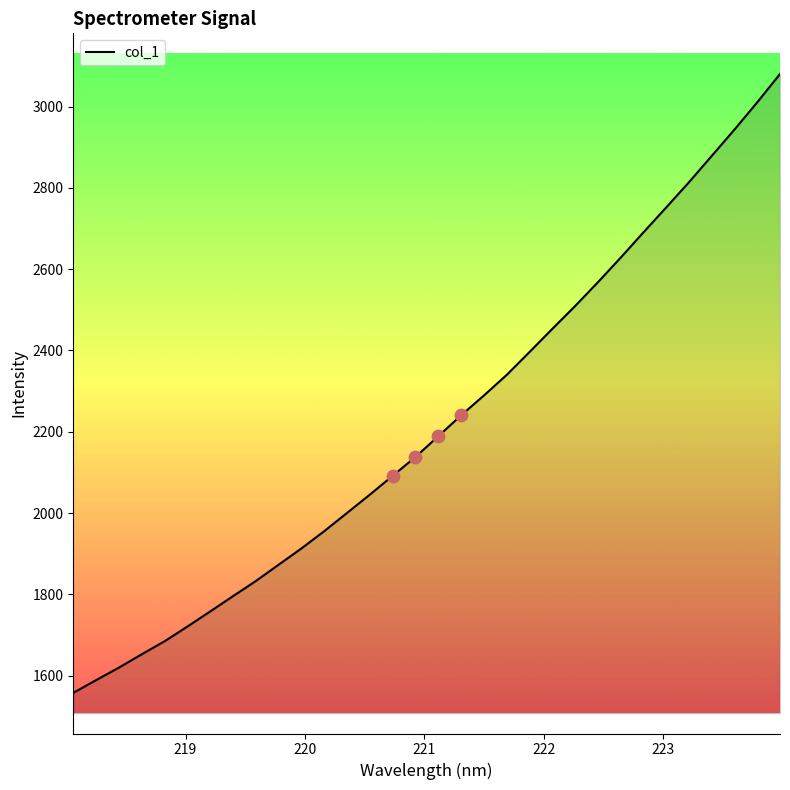

What is the difference between the maximum and minimum values?

1522.4